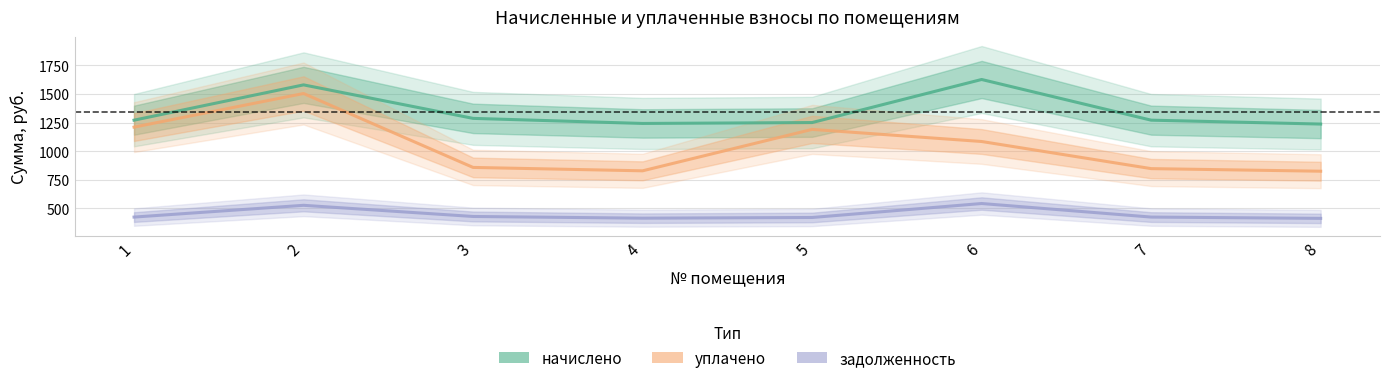

How many lines are shown in the chart?

3